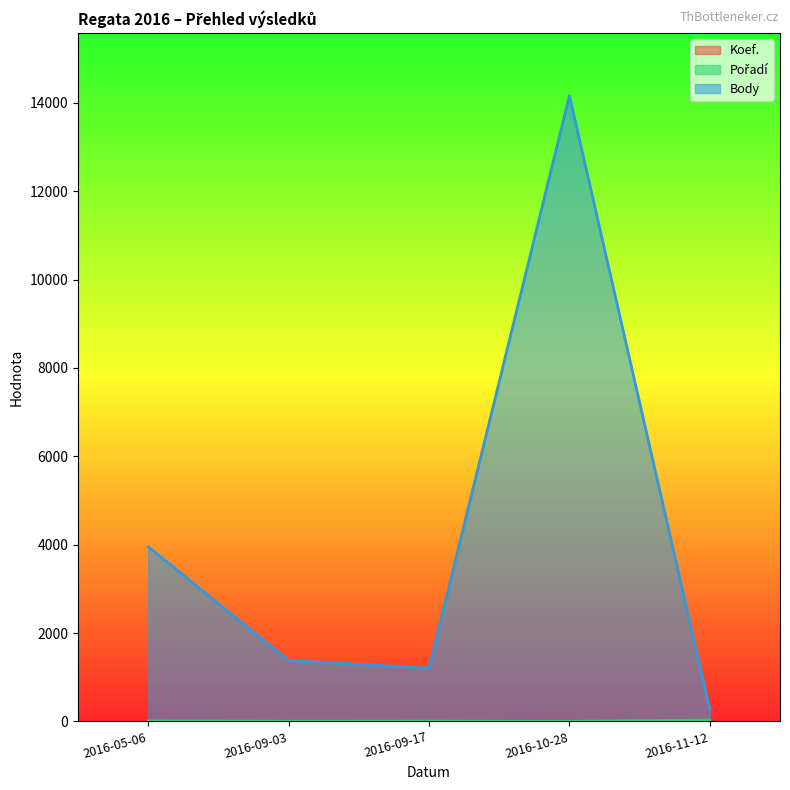

At which category does the chart reach its minimum across all series?

2016-11-12